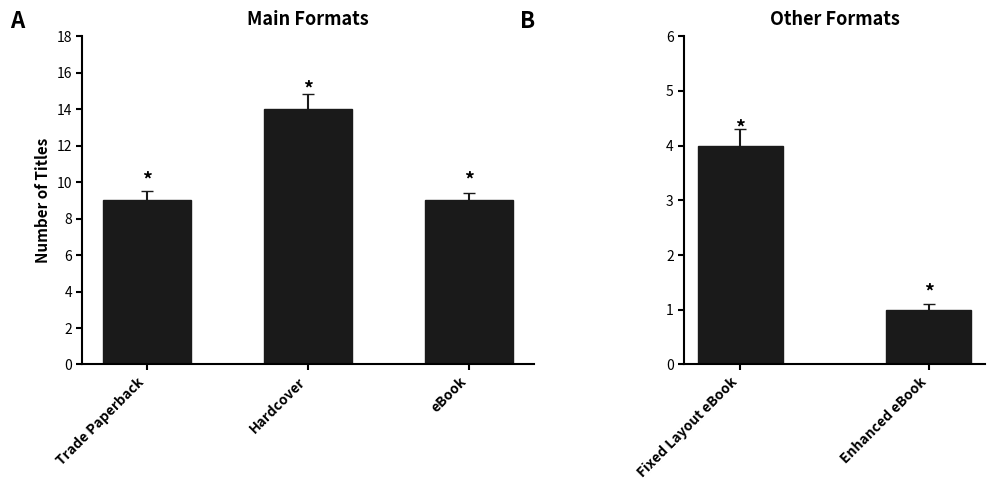

Rank the series at Fixed Layout eBook from lowest to highest value.

Enhanced eBook, Fixed Layout eBook, eBook, Trade Paperback, Hardcover